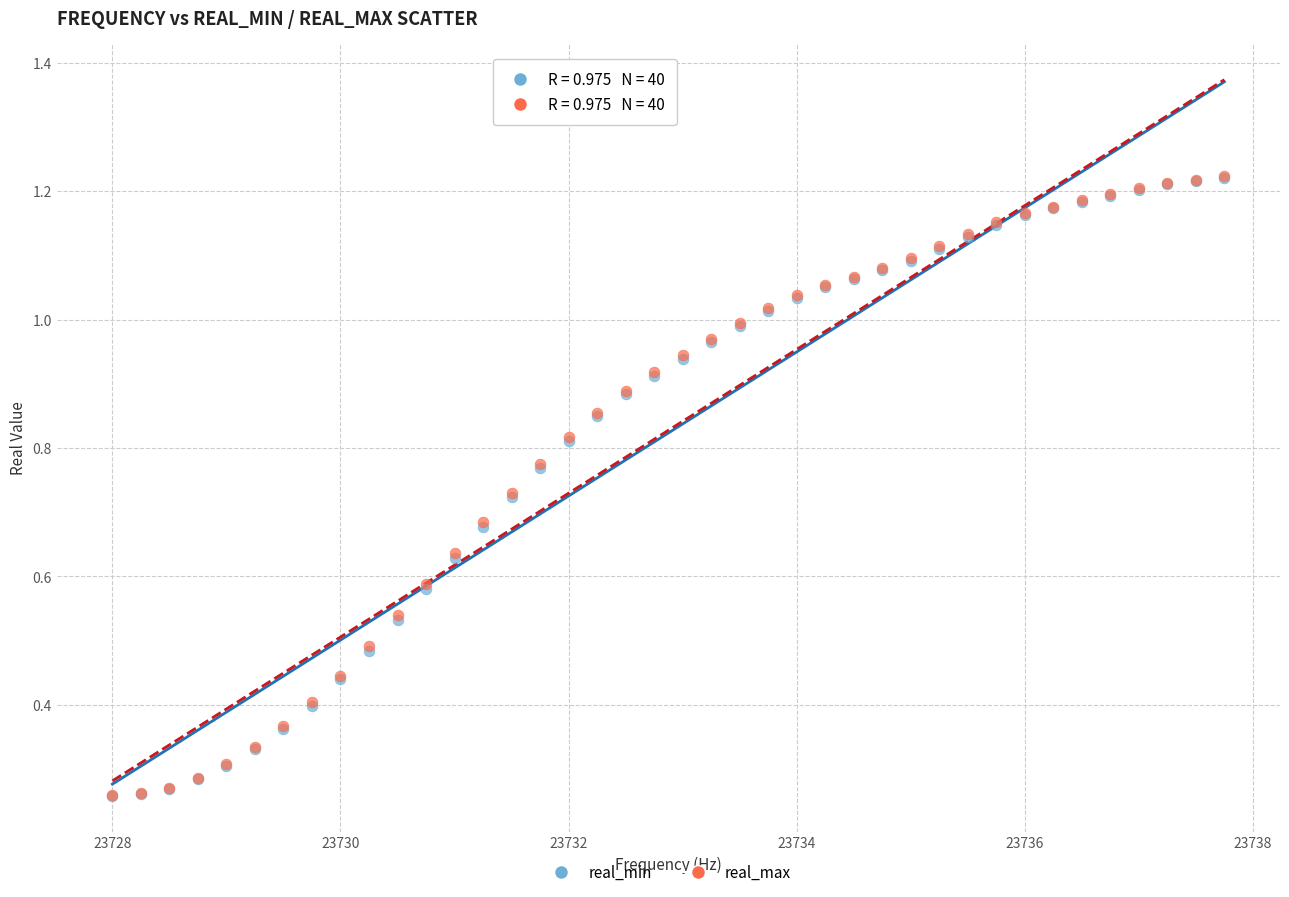

Which series has the largest Y range (max minus min)?

real_max